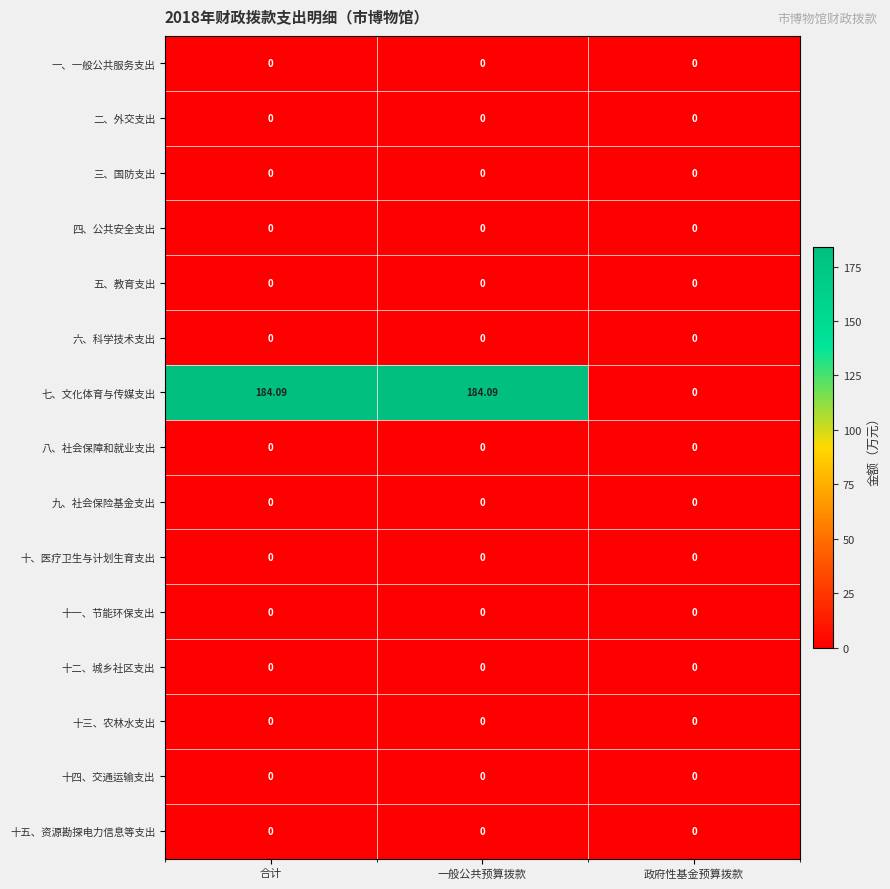

Which series has the largest total across all categories?

七、文化体育与传媒支出